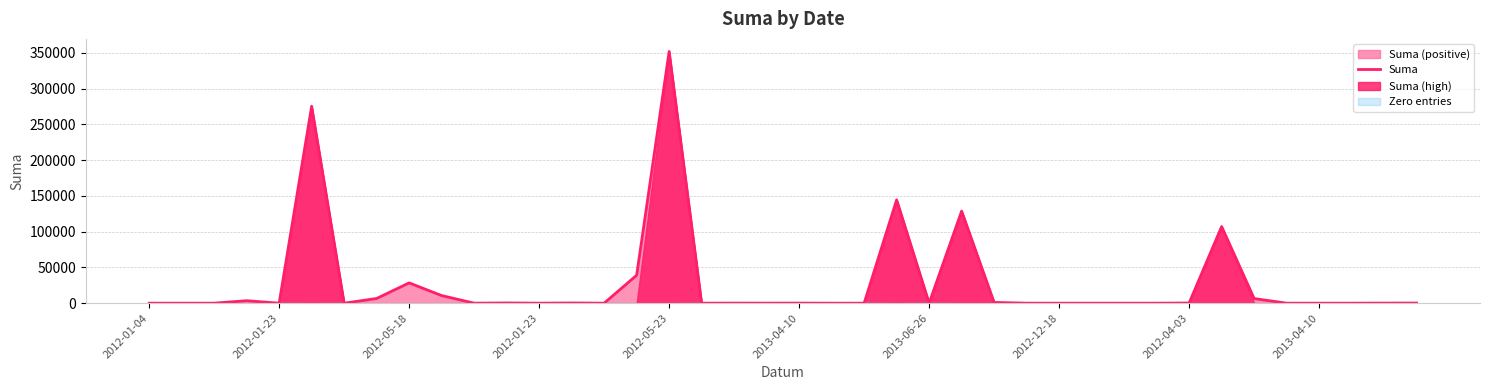

Between 2012-05-23 and 12, which is larger?

2012-05-23